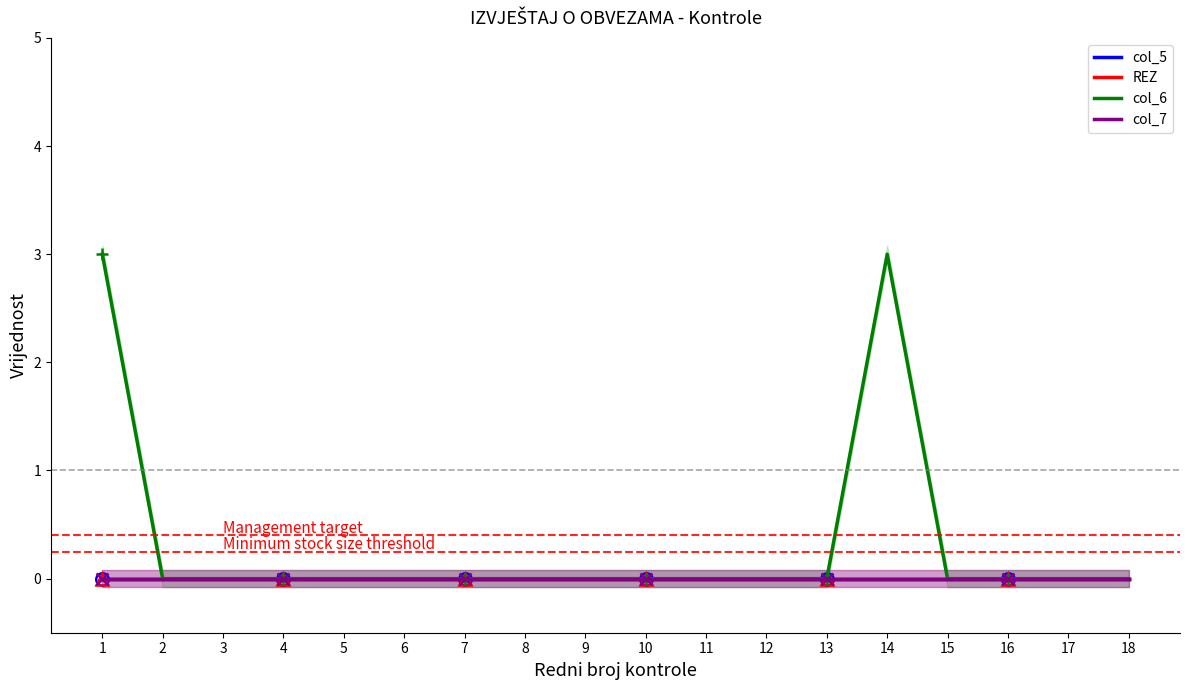

Is the value of col_5 at 1 greater than the value of col_6 at 9?

No